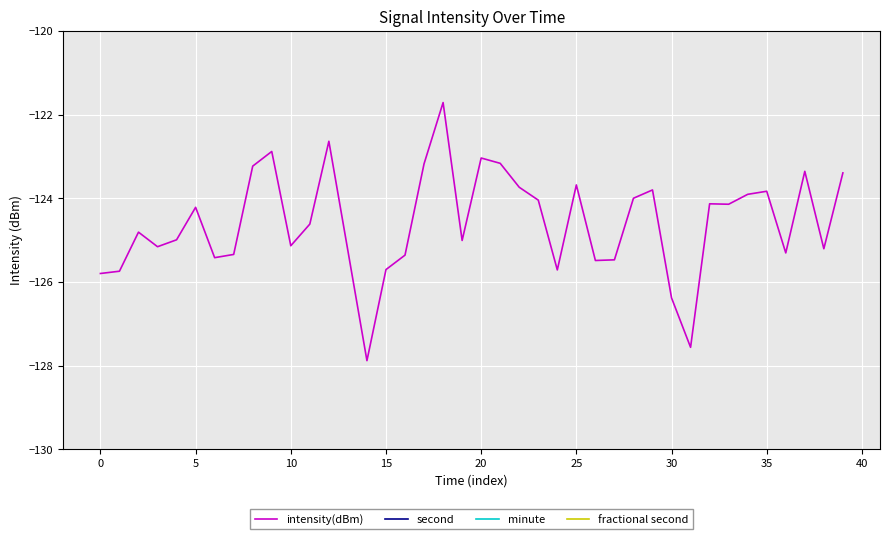

What is the sum of the minute values at 15 and 38?

1.0